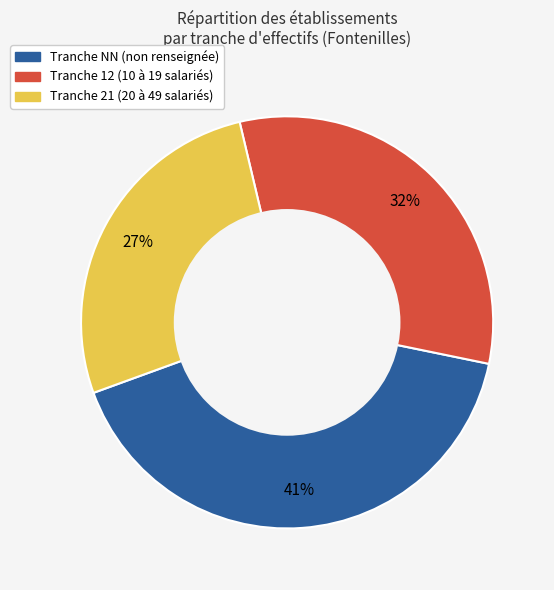

To the nearest percent, what is the average slice percentage?

33%